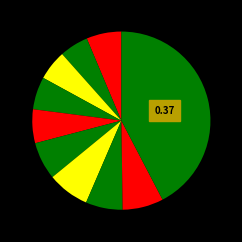

Count the number of slices in the pie.

10